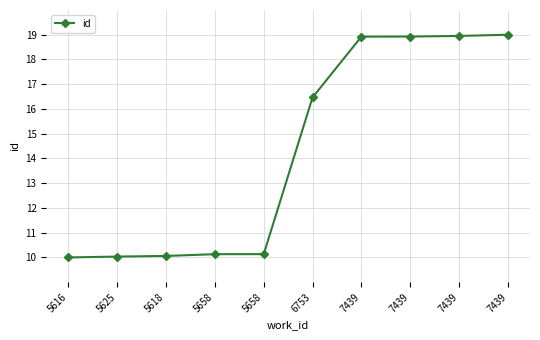

What is the change in value from 5658 to 7439?

+8.9